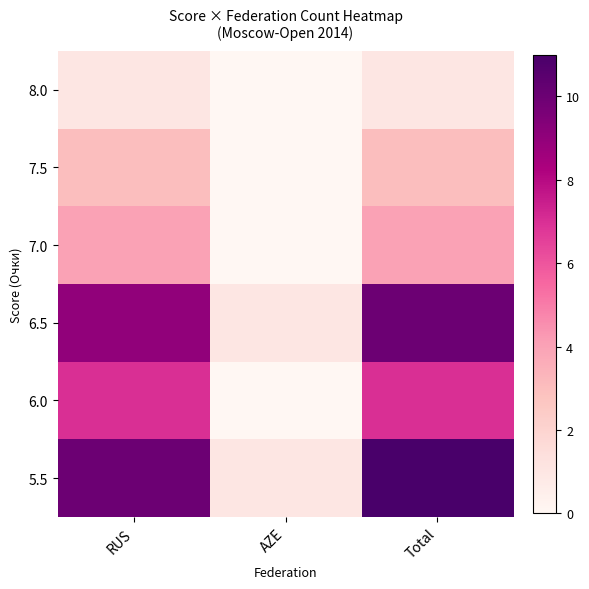

How many distinct data groups are displayed?

6